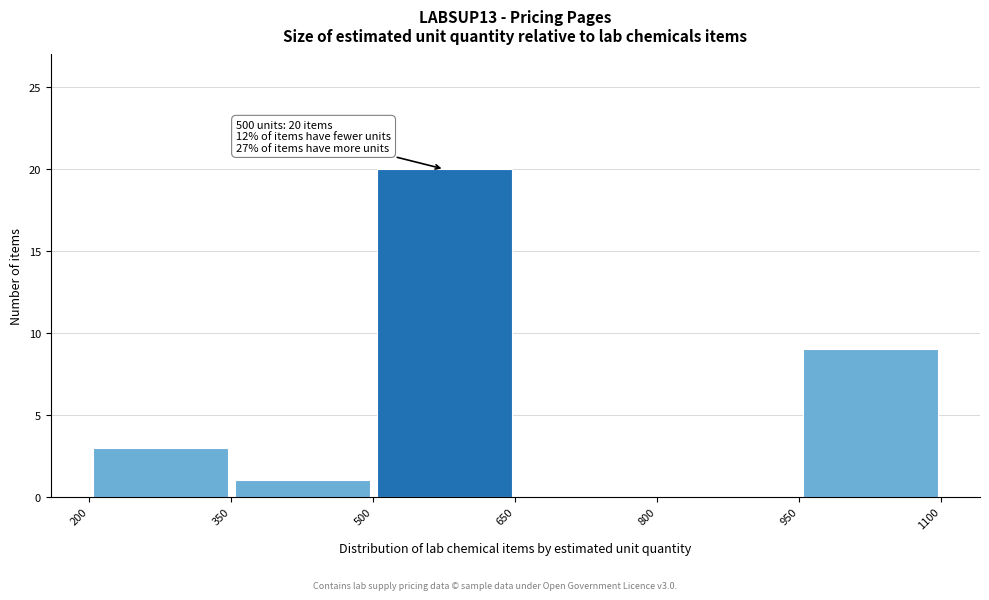

Over which range of the x-axis is the bar tallest?

500 to 650